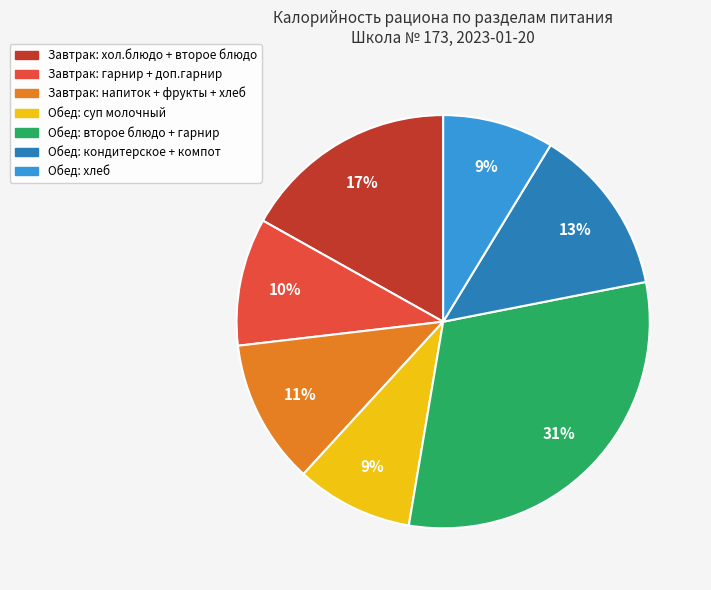

Does Обед: хлеб represent more than half of the total?

No